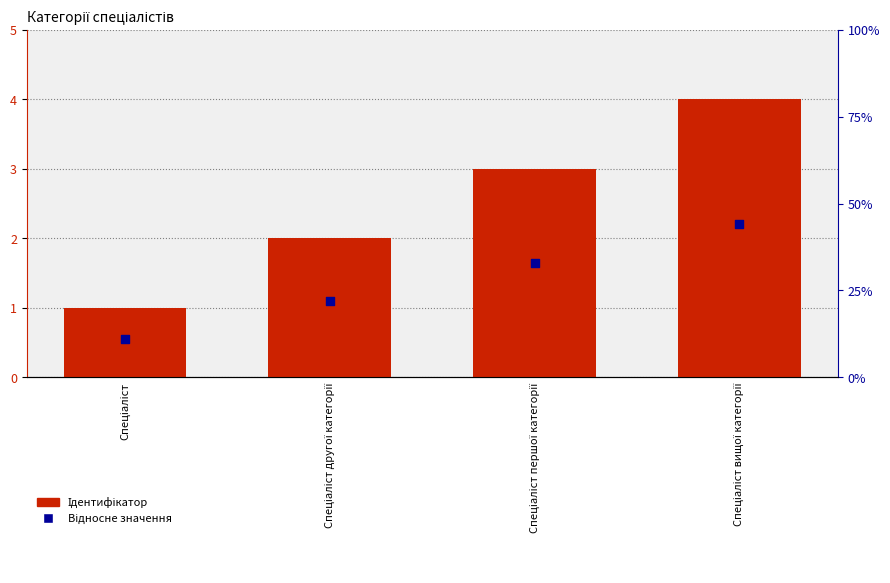

What is the total value across all series at Спеціаліст?

1.6